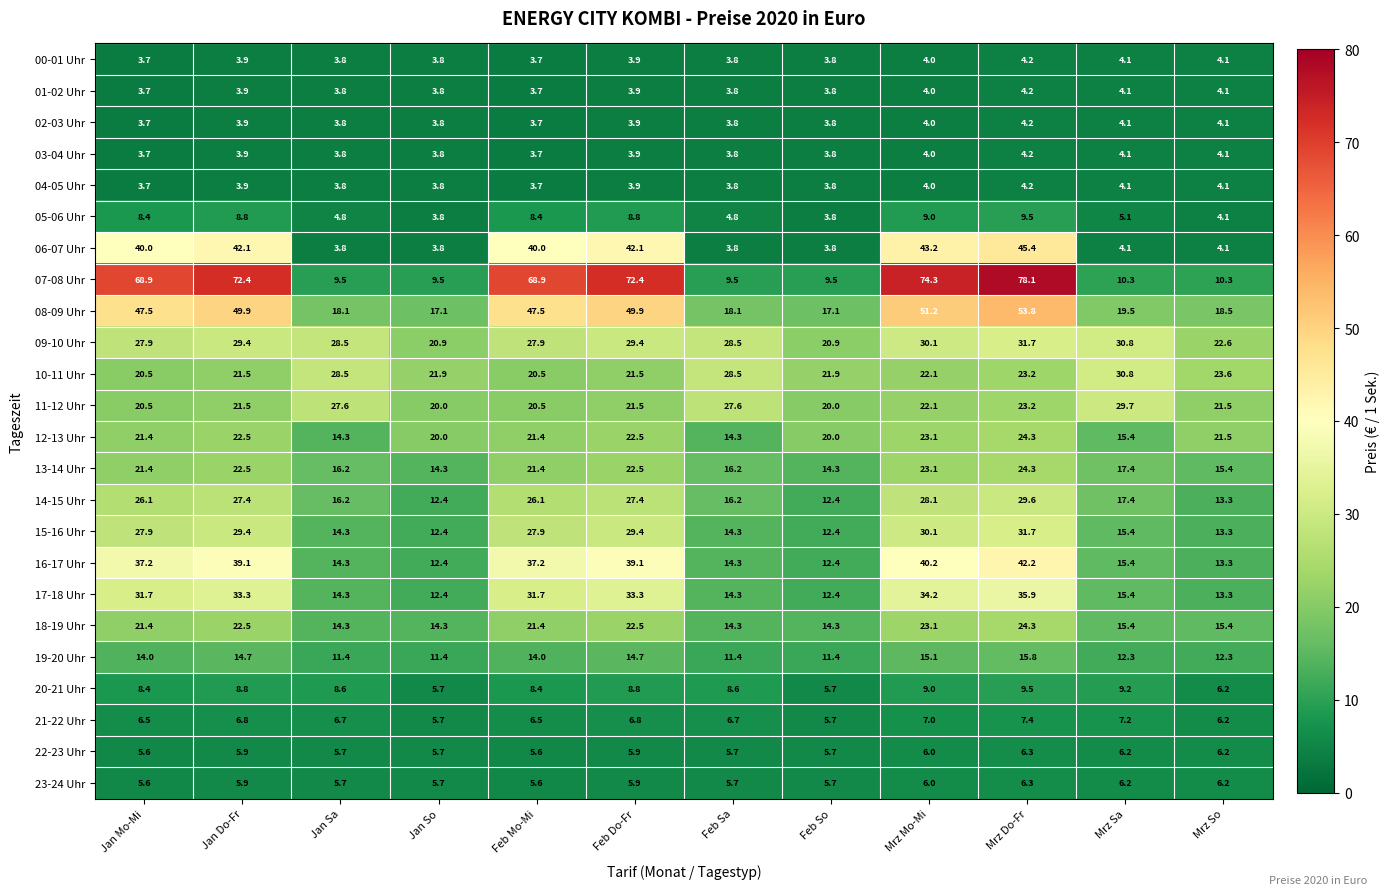

Which series has the largest range (max minus min)?

07-08 Uhr